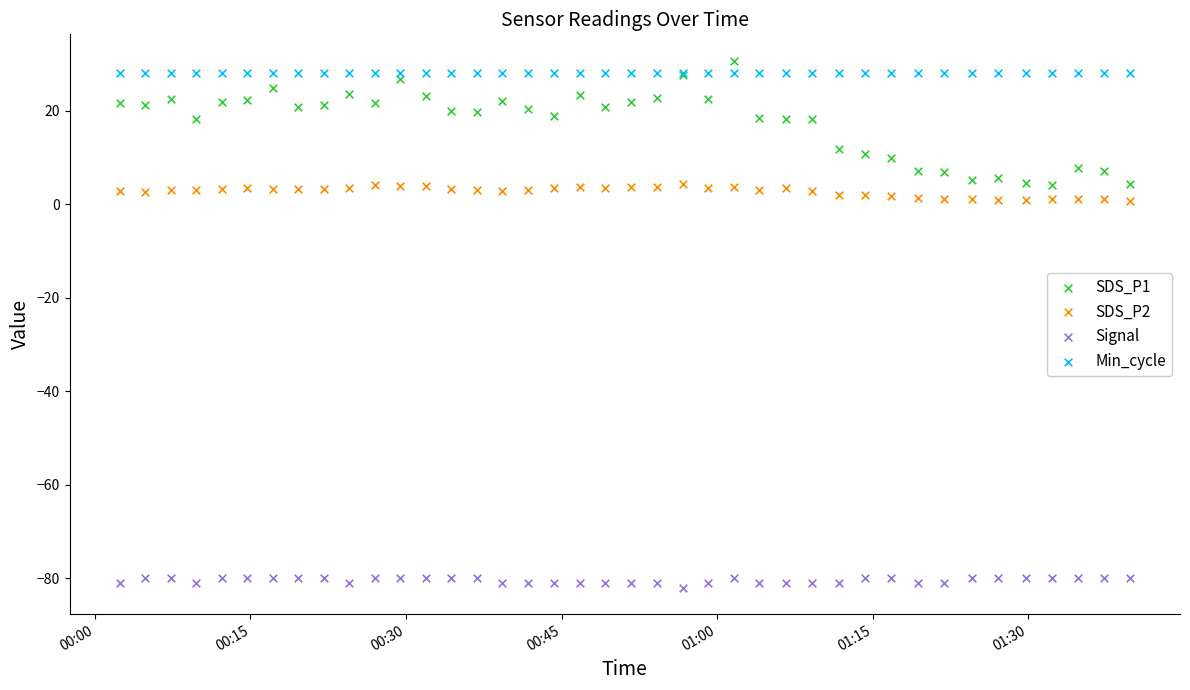

Which series reaches the minimum Y coordinate?

Signal